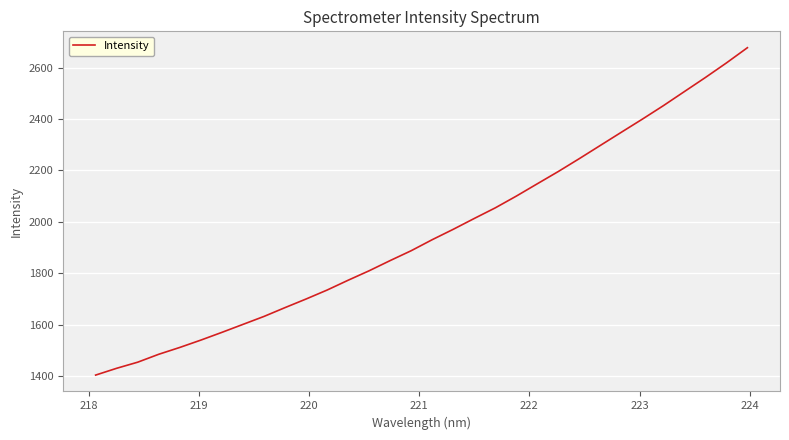

What is the greatest value displayed?

2677.9